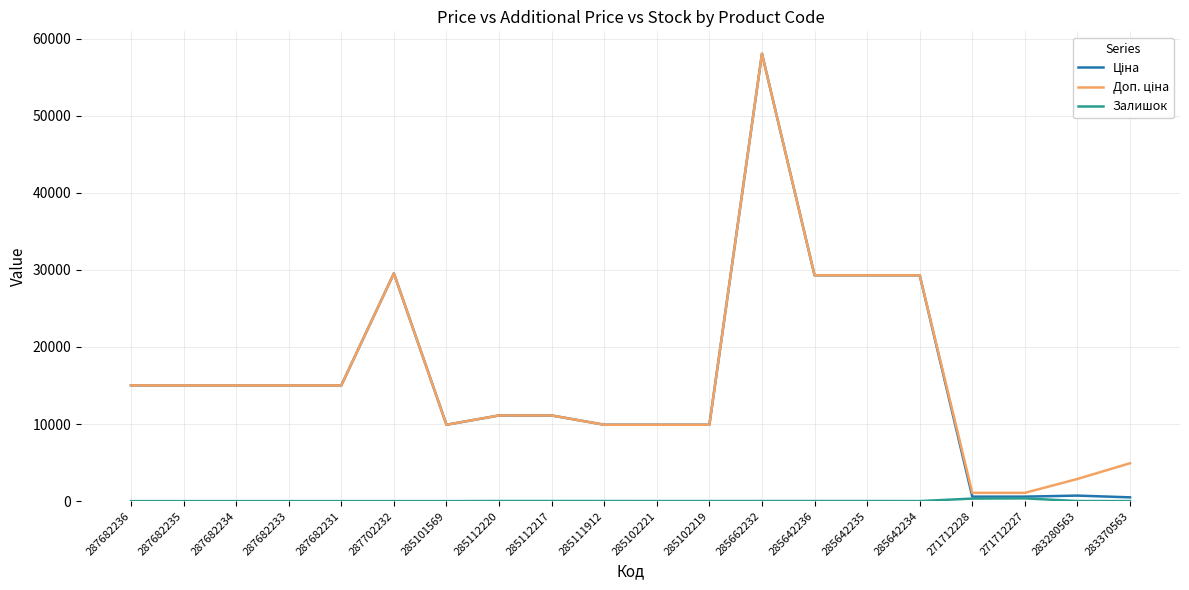

What position from the left is 285642235?

15